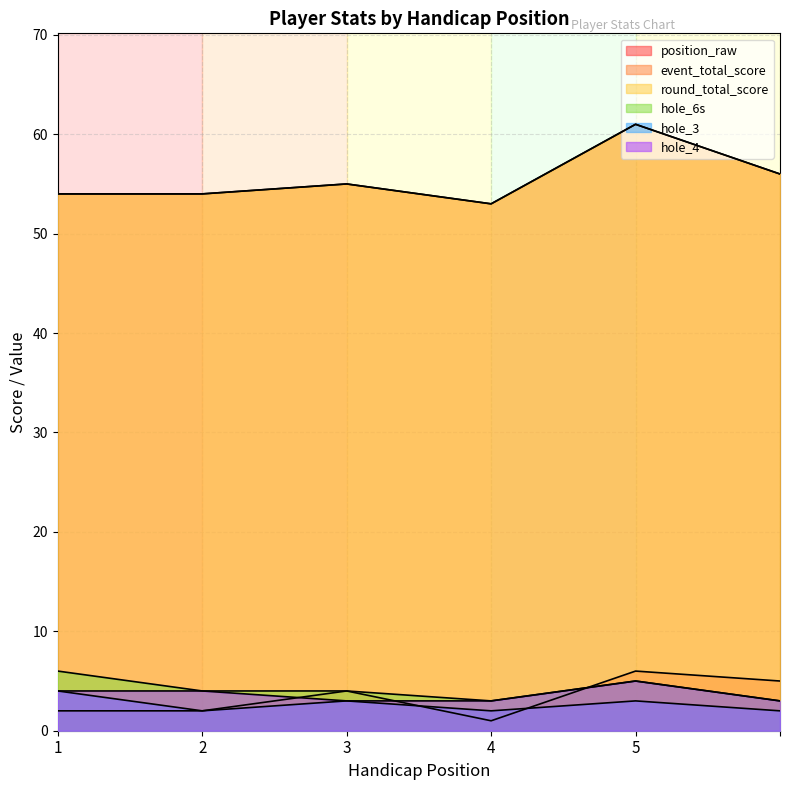

At how many categories does at least one series exceed 19?

6